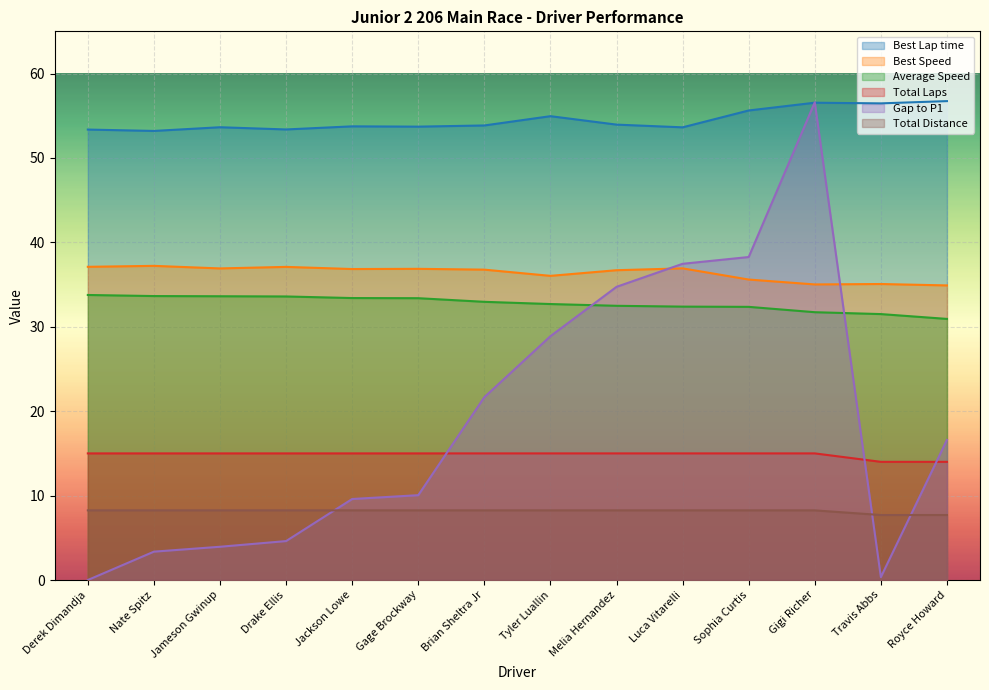

Reading left to right, list all the values displayed in this chart.

Best Lap time: 53.4	53.2	53.6	53.4	53.7	53.7	53.9	54.9	54.0	53.6	55.6	56.5	56.5	56.7
Best Speed: 37.1	37.2	36.9	37.1	36.8	36.9	36.8	36.0	36.7	36.9	35.6	35.0	35.1	34.9
Average Speed: 33.8	33.6	33.6	33.6	33.4	33.4	33.0	32.7	32.5	32.4	32.4	31.7	31.5	30.9
Total Laps: 15.0	15.0	15.0	15.0	15.0	15.0	15.0	15.0	15.0	15.0	15.0	15.0	14.0	14.0
Gap to P1: 0.0	3.4	3.9	4.6	9.6	10.1	21.7	28.9	34.7	37.5	38.3	56.6	0.3	16.6
Total Distance: 8.2	8.2	8.2	8.2	8.2	8.2	8.2	8.2	8.2	8.2	8.2	8.2	7.7	7.7